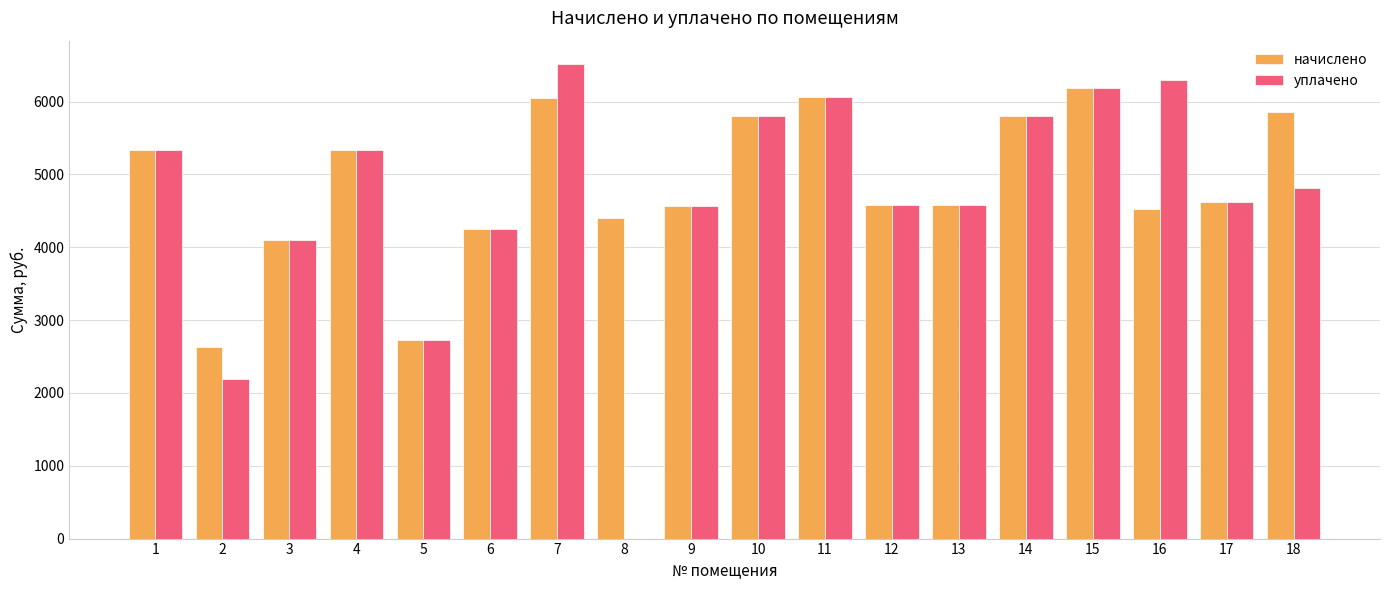

True or false: уплачено has a value of 6294.6 at 16.

True